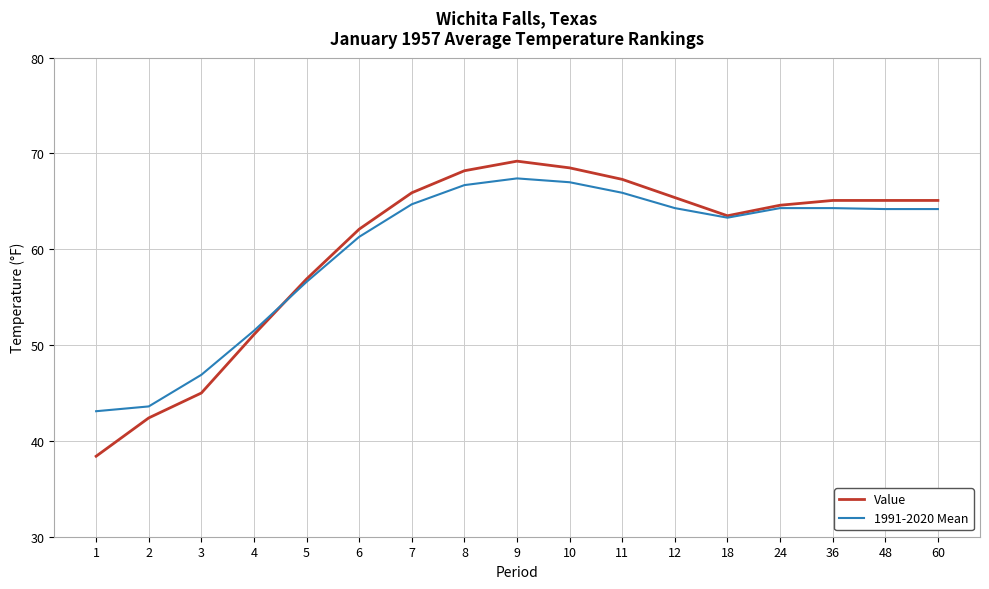

Is the value of Value at 36 greater than the value of 1991-2020 Mean at 2?

Yes